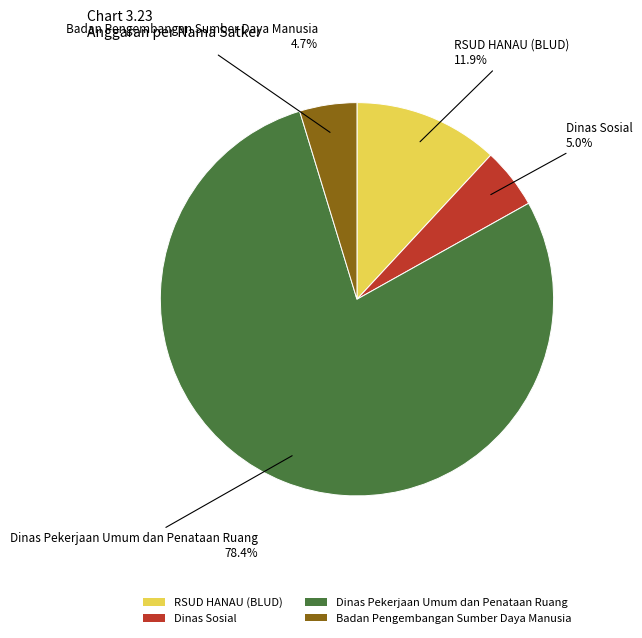

True or false: Dinas Pekerjaan Umum dan Penataan Ruang accounts for 1% of the total.

False